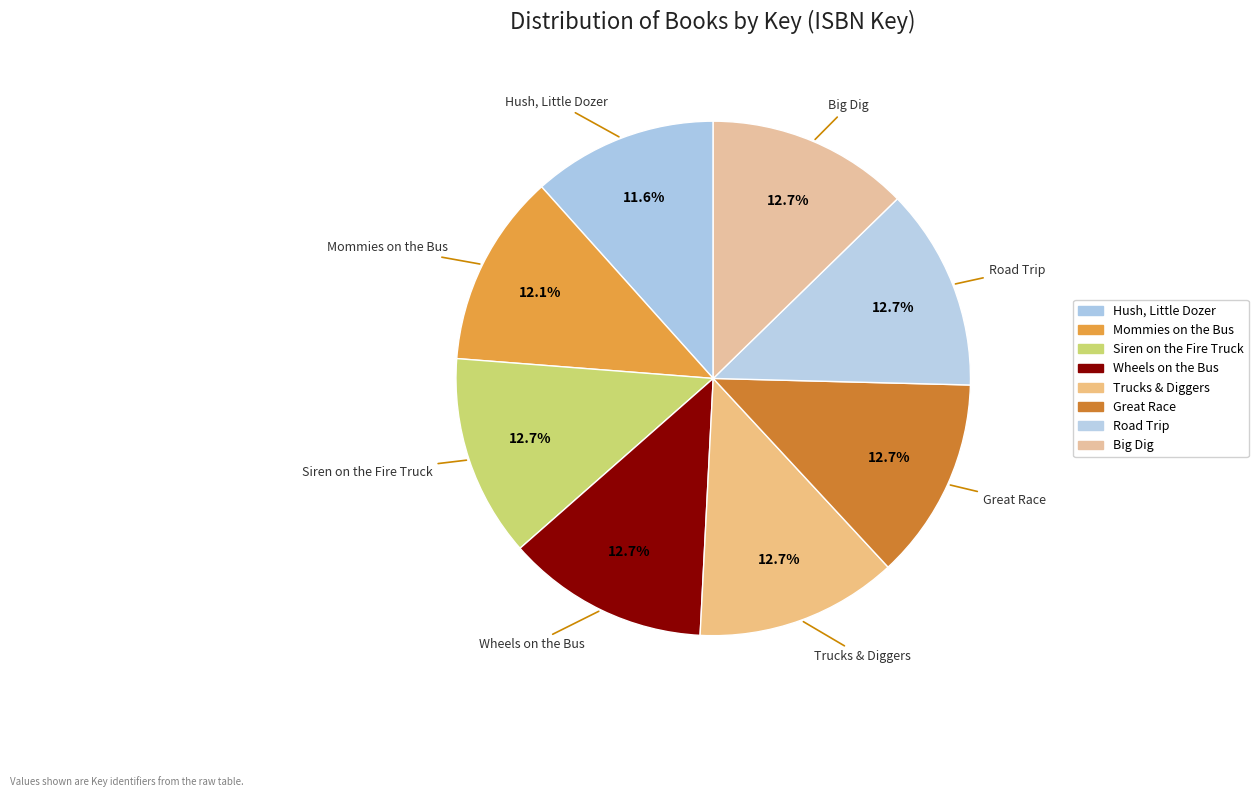

Count the number of slices in the pie.

8